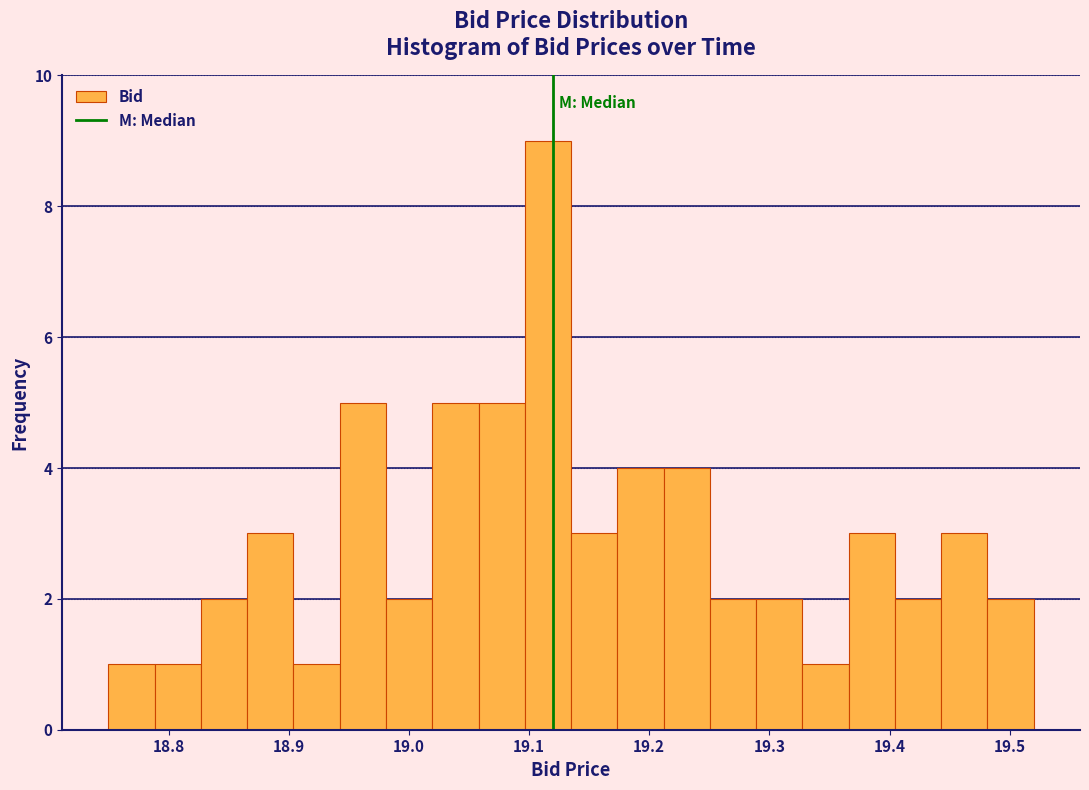

Around what value on the x-axis is the tallest bar? Give the approximate position of its centre, as read against the axis.

19.12